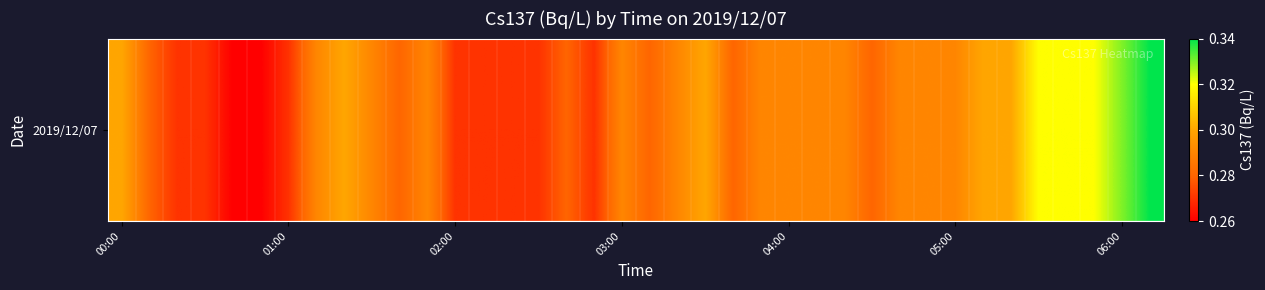

What is the approximate value at 33?

0.3